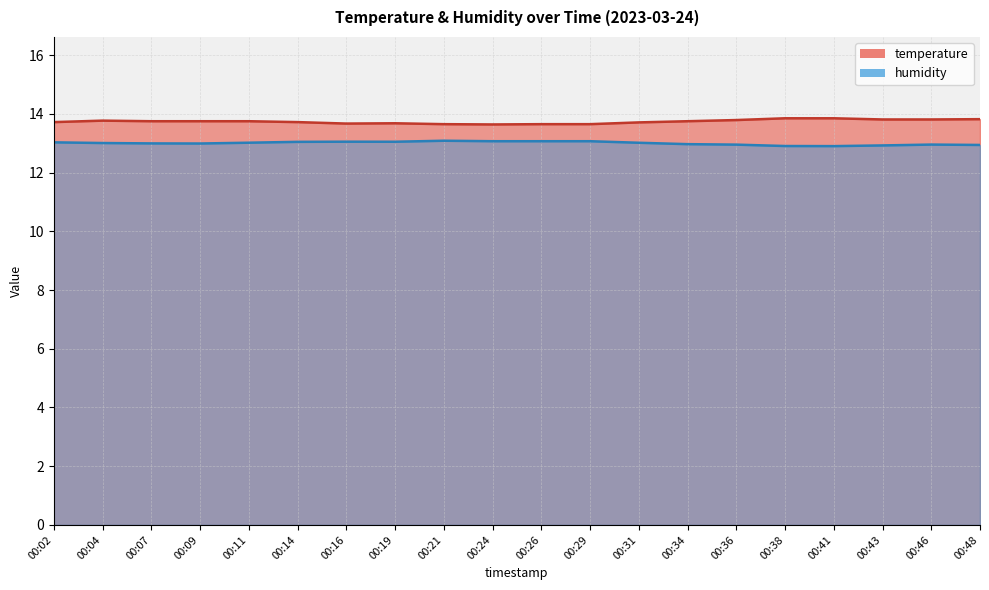

How many distinct data groups are displayed?

2